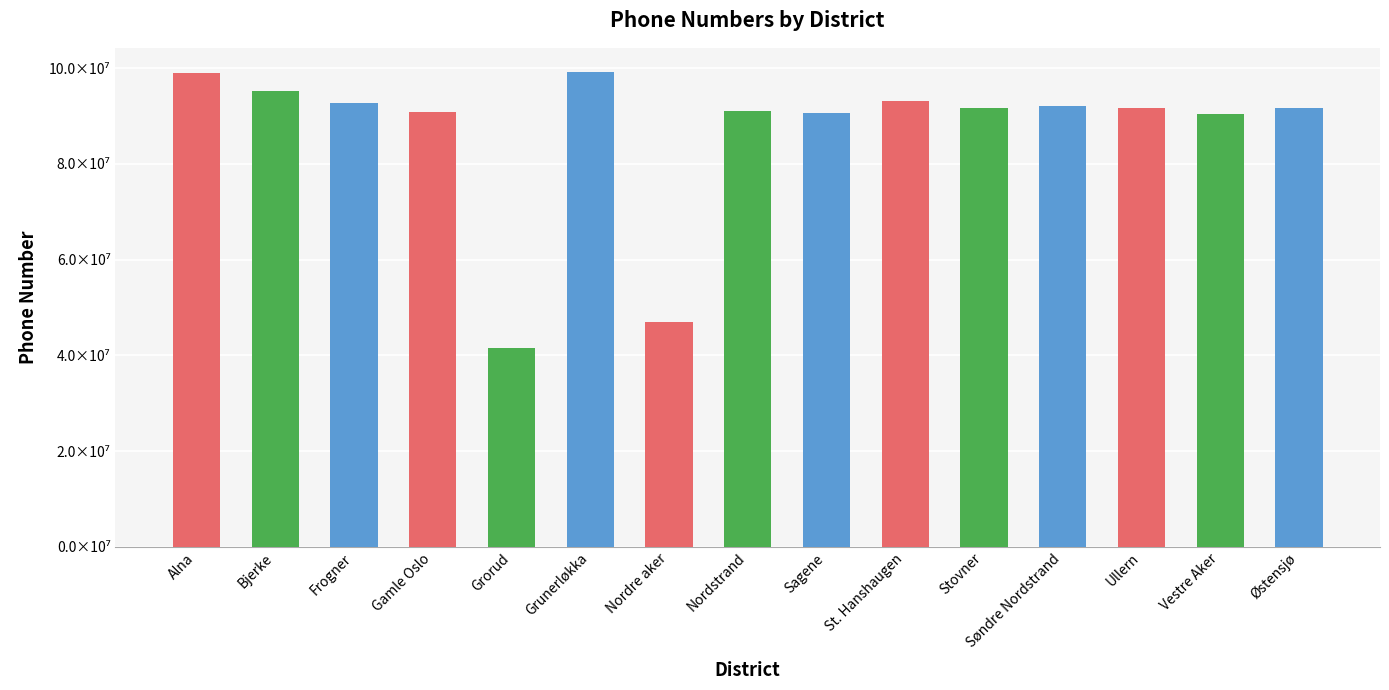

What is the greatest value displayed?

99257149